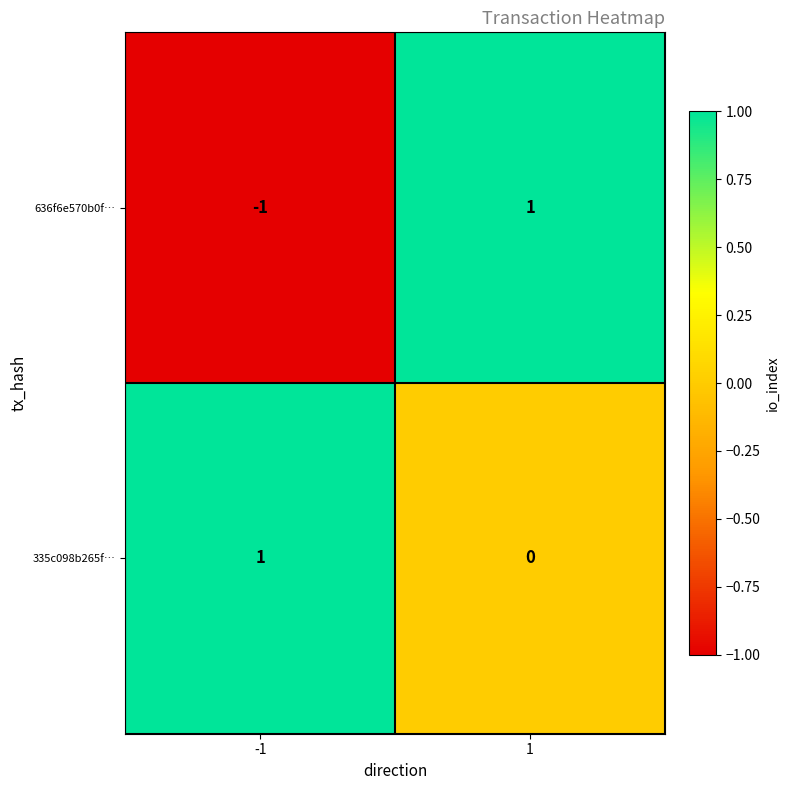

The 636f6e570b0f… series shows -1 at -1. True or false?

True